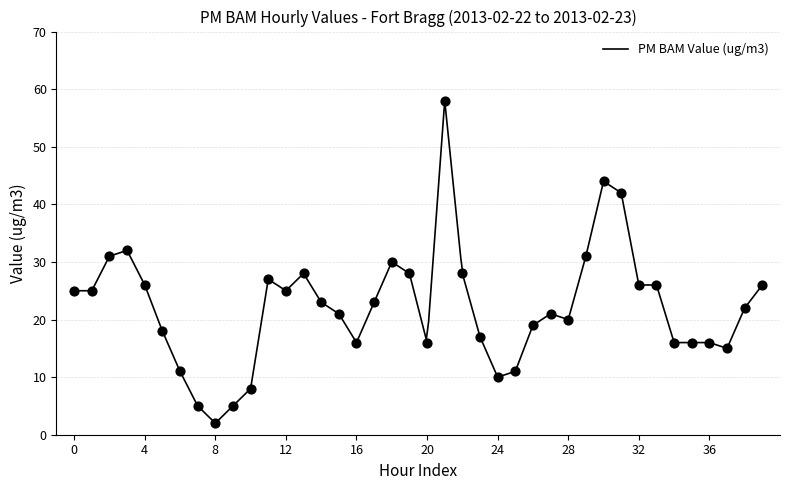

Which has a higher value, 1 or 34?

1